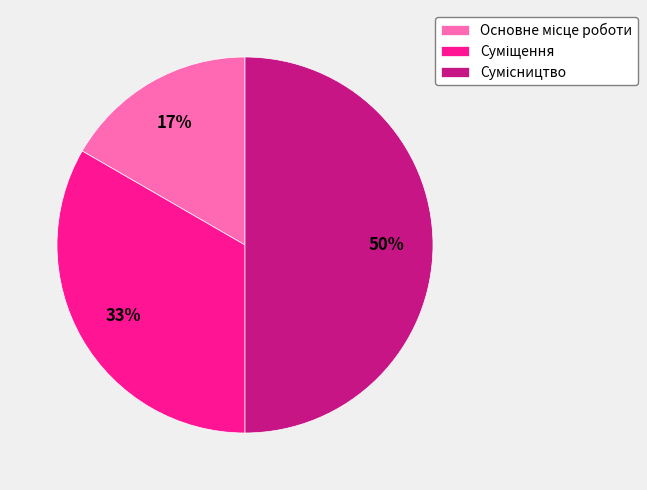

To the nearest percent, what is the average slice percentage?

33%